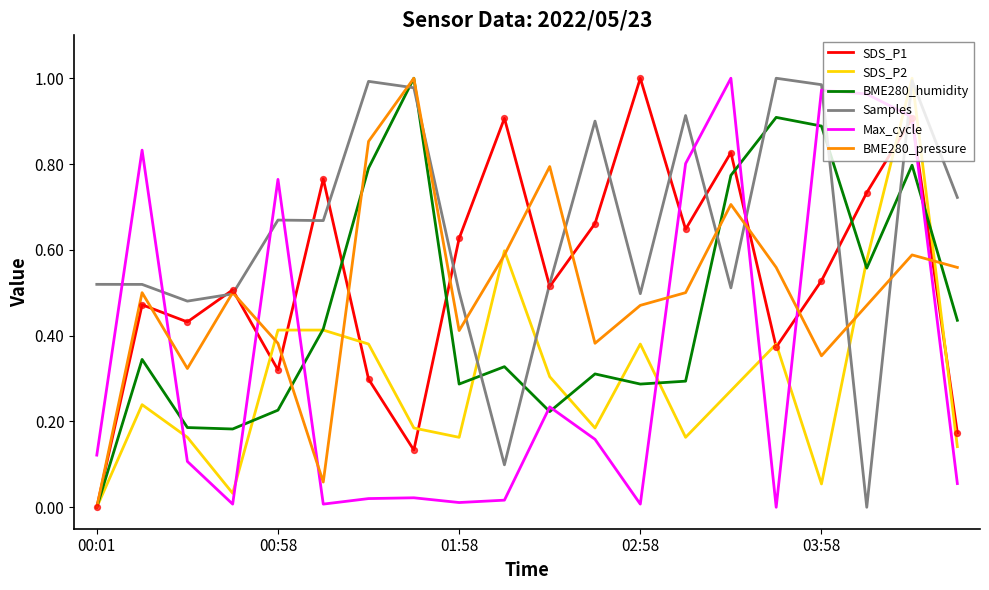

Which series has the largest total across all categories?

Samples